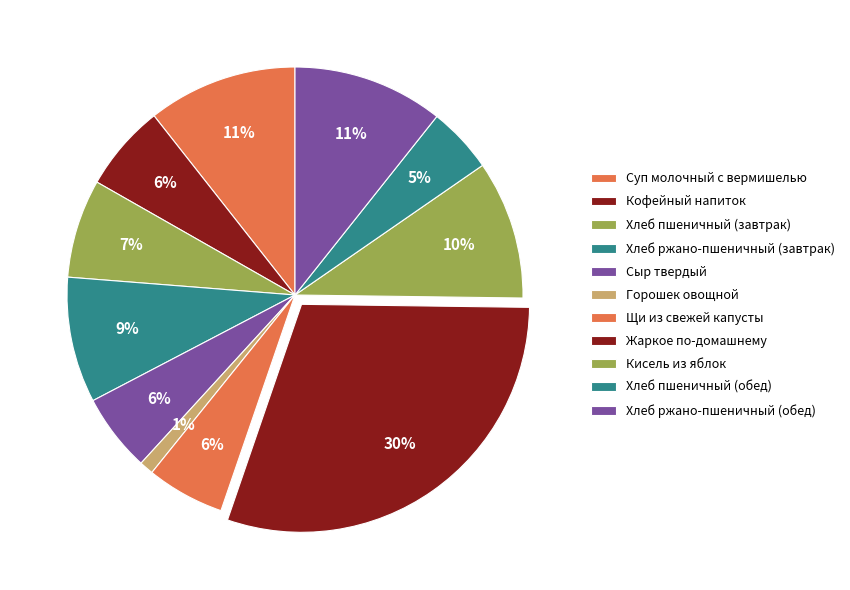

Does Щи из свежей капусты represent more than half of the total?

No